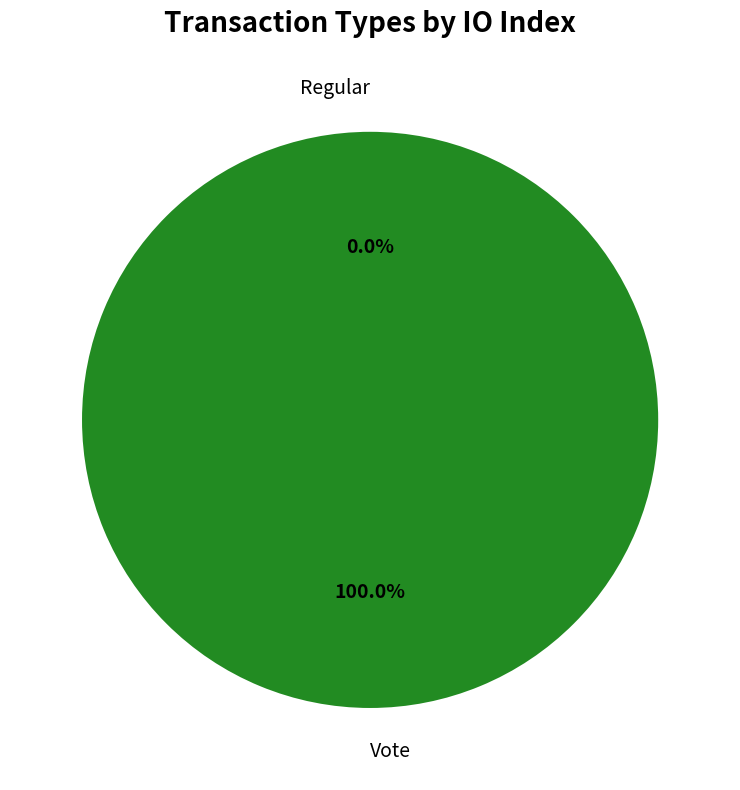

The Vote slice represents 100% of the pie. True or false?

True